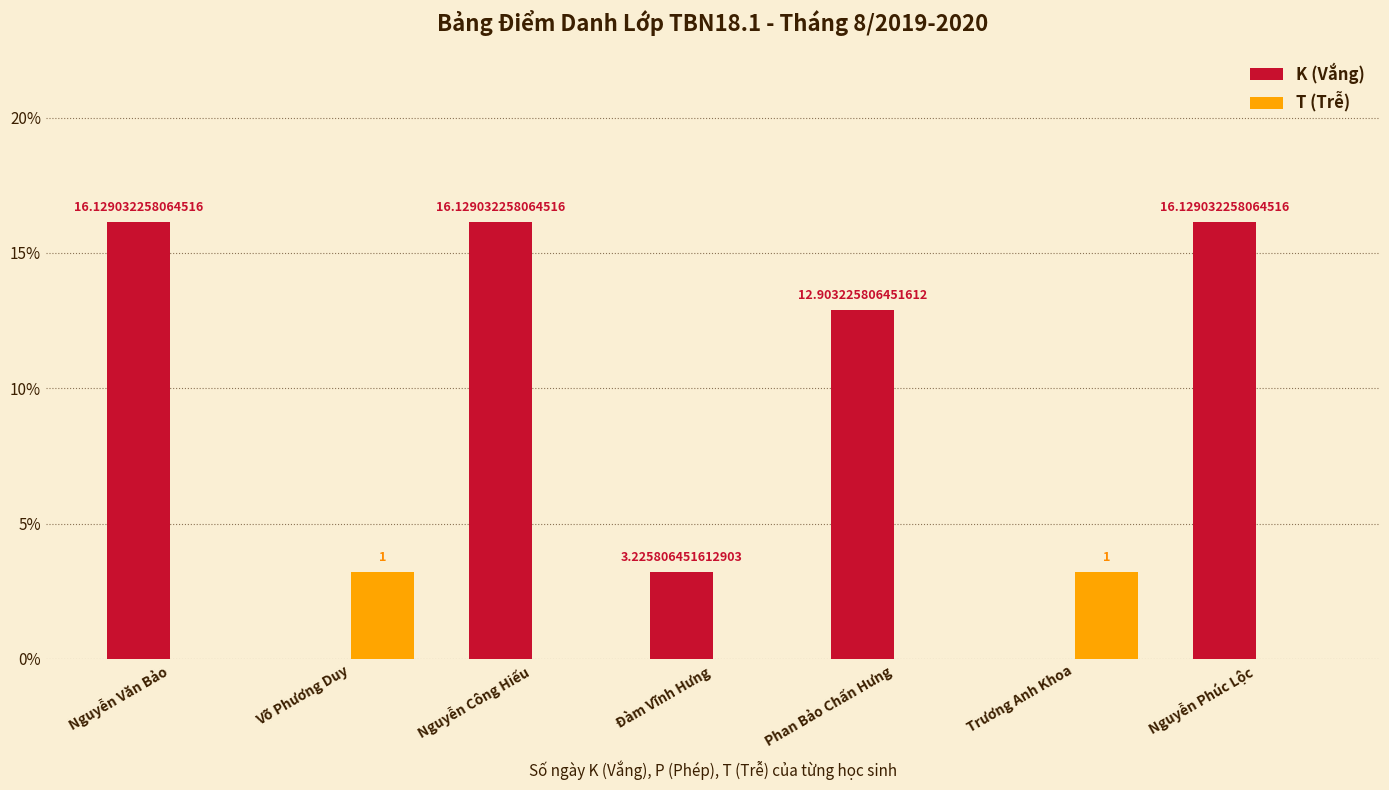

Where does the K (Vắng) series first go above 12?

Nguyễn Văn Bảo